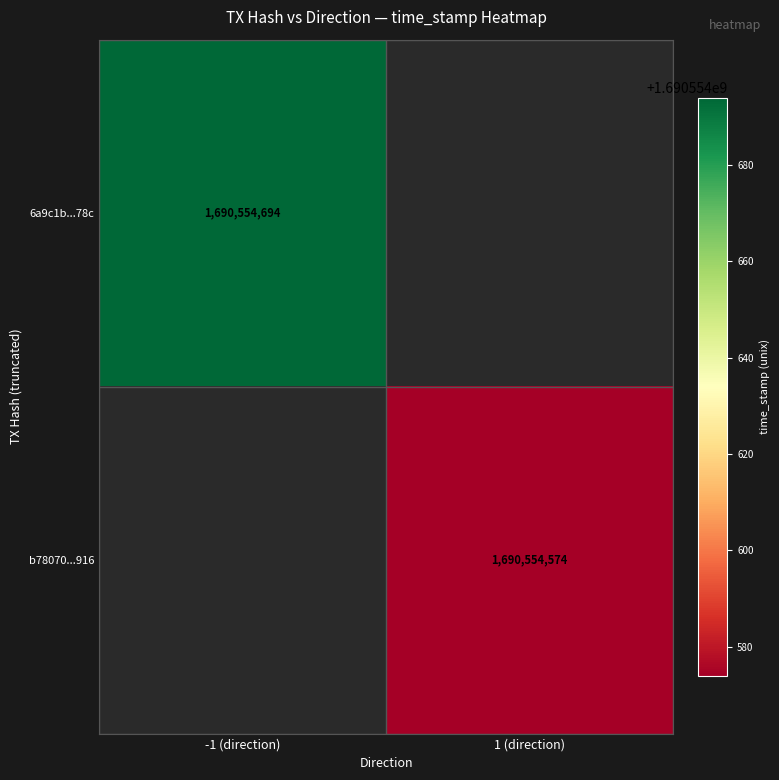

Which series has the largest range (max minus min)?

6a9c1b060c15d7926f9ee776e2173111ca0378c